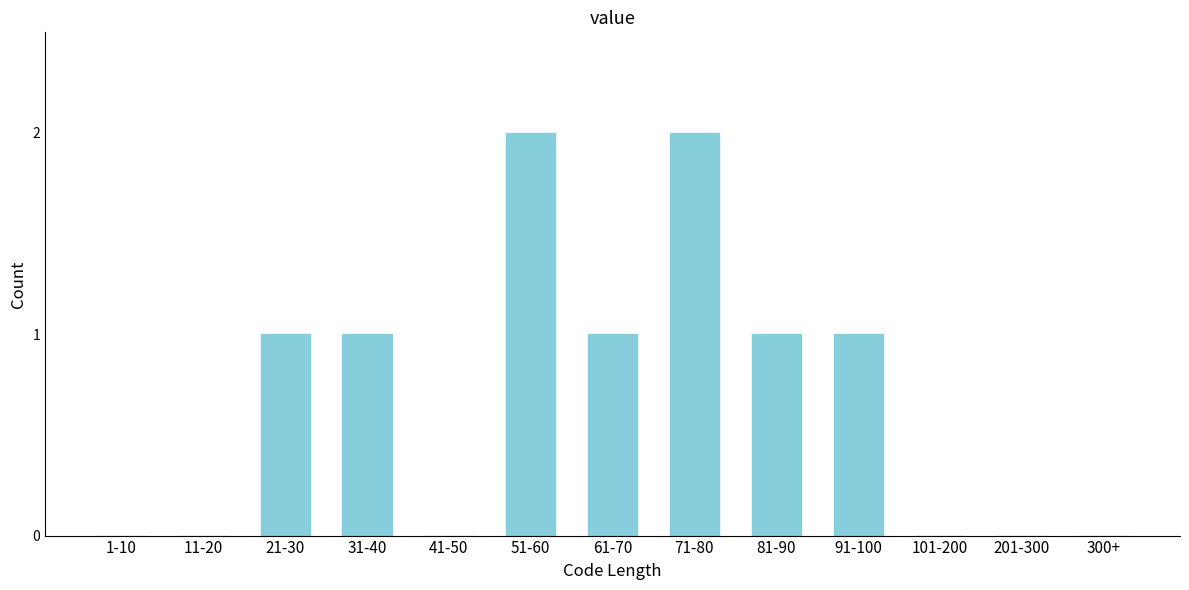

Reading left to right, list all the values displayed in this chart.

1-10=0	11-20=0	21-30=1	31-40=1	41-50=0	51-60=2	61-70=1	71-80=2	81-90=1	91-100=1	101-200=0	201-300=0	300+=0